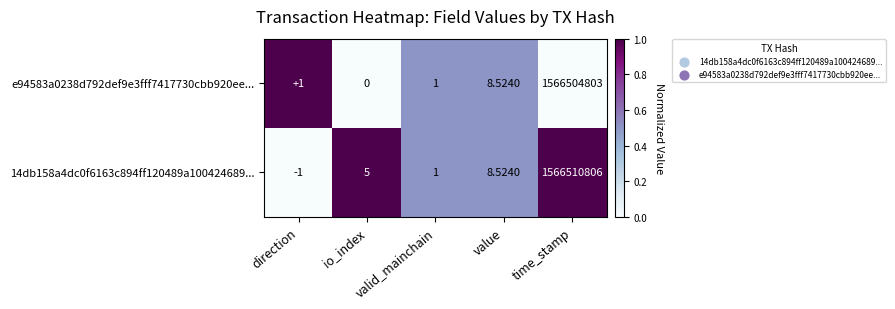

Which series has the largest total across all categories?

14db158a4dc0f6163c894ff120489a100424689...